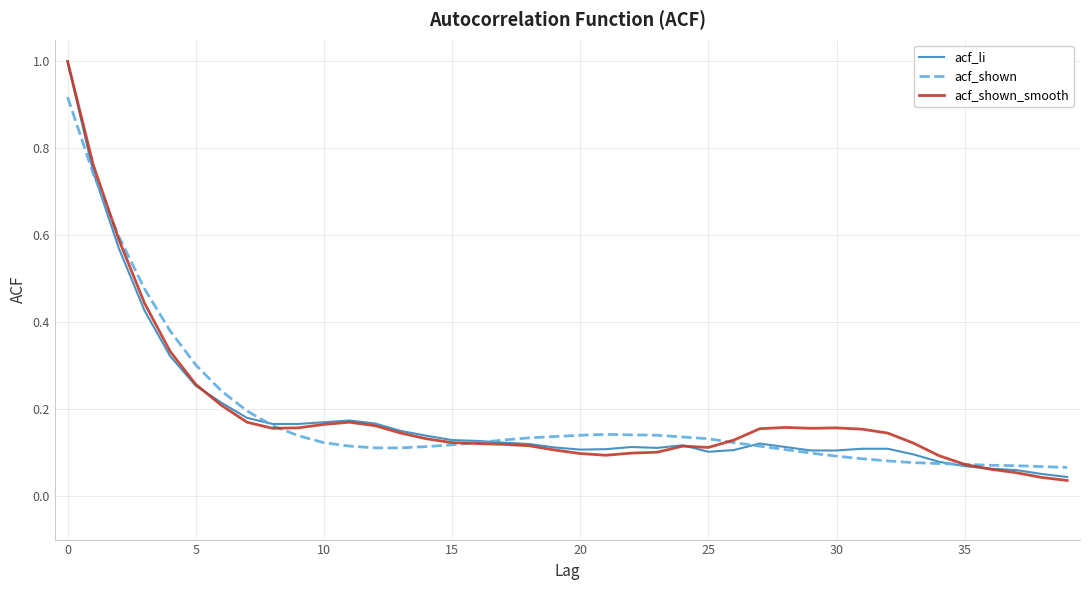

What is the maximum value shown in the chart?

1.0